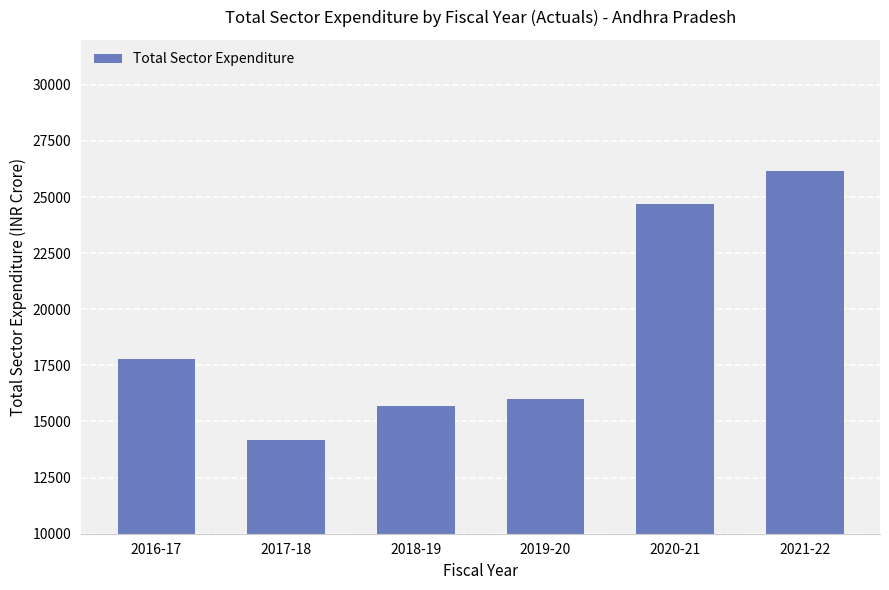

Which label corresponds to the largest value in the chart?

2021-22